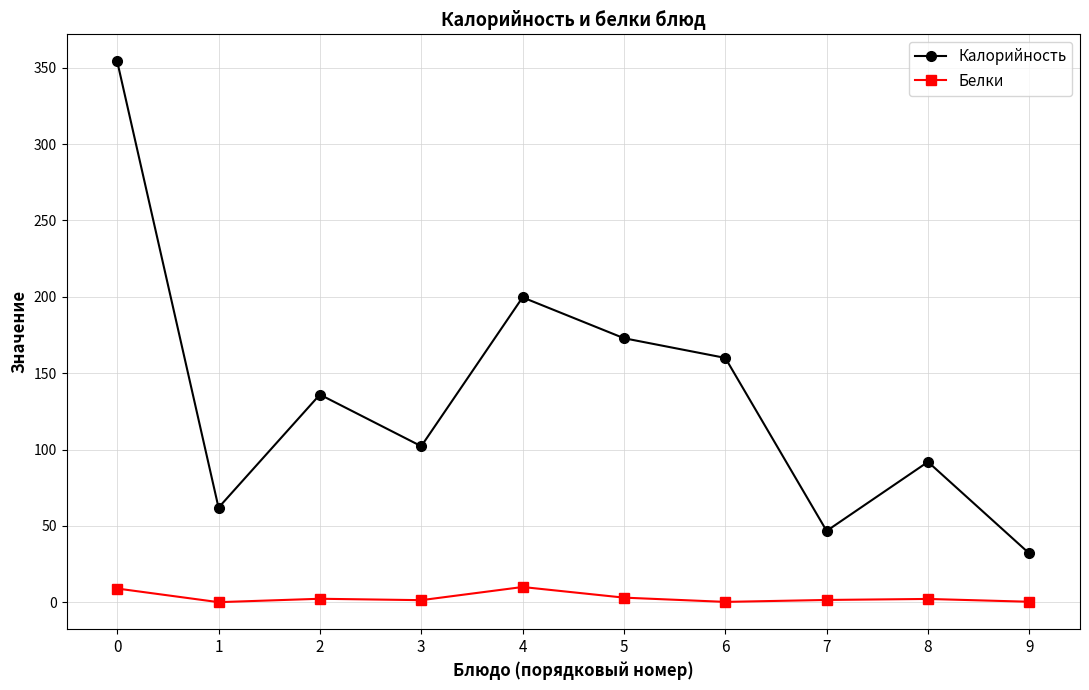

The Калорийность series shows 49.1 at 8. True or false?

False